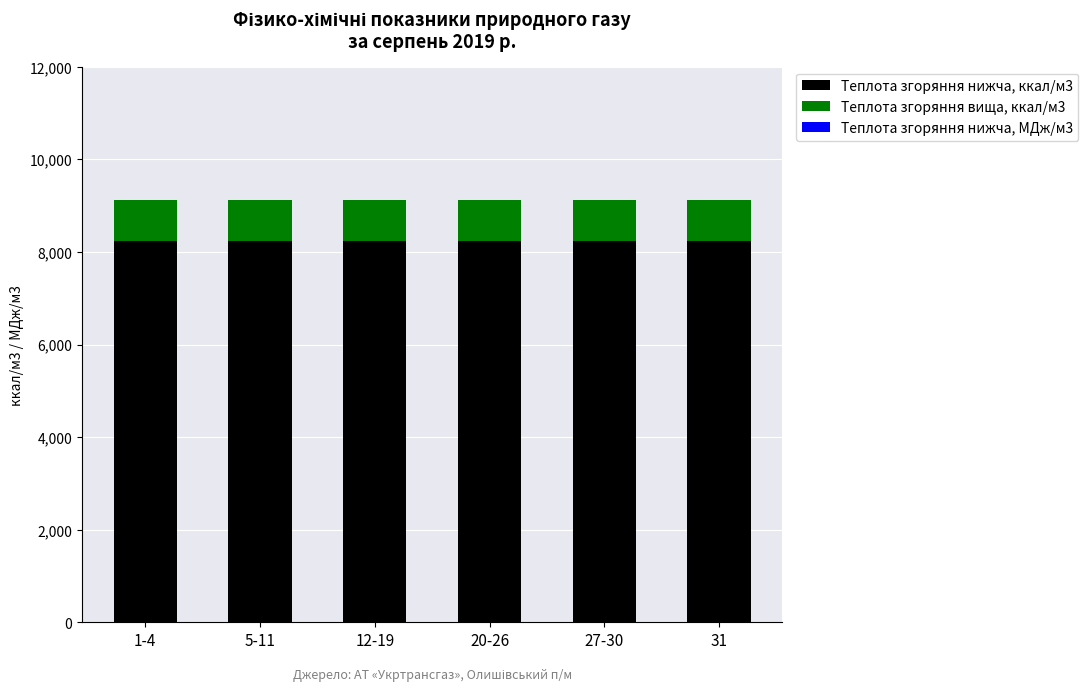

Are the bars horizontal?

No